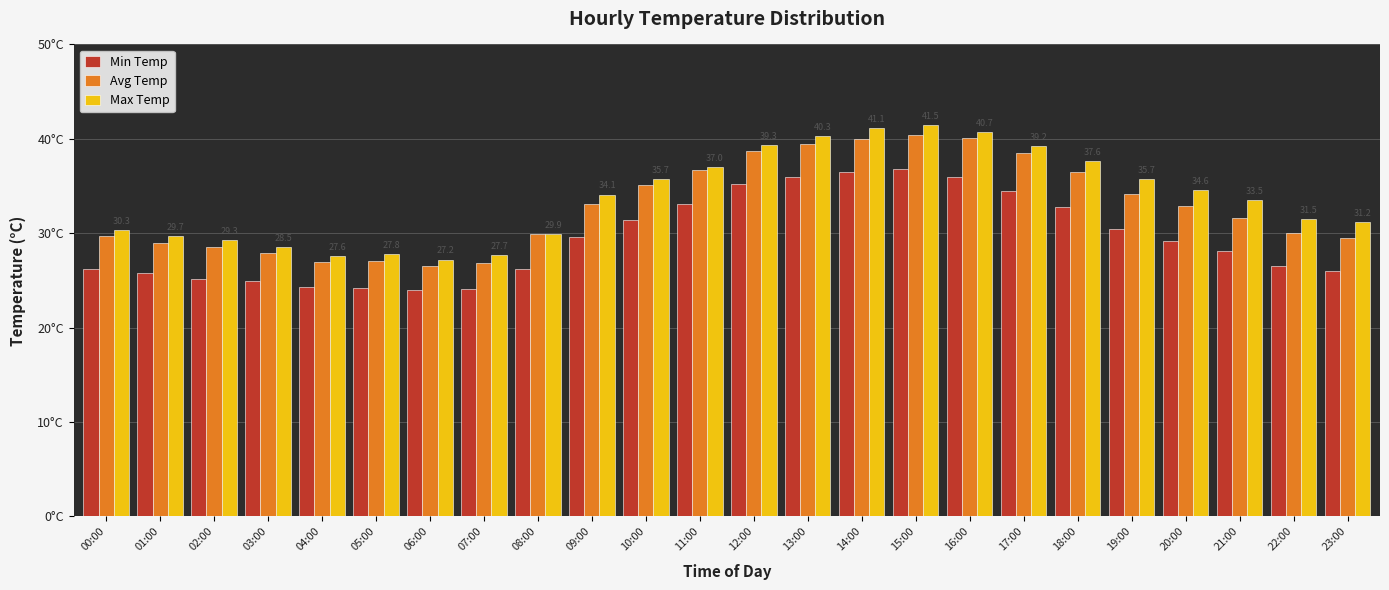

Which series has the largest total across all categories?

Max Temp